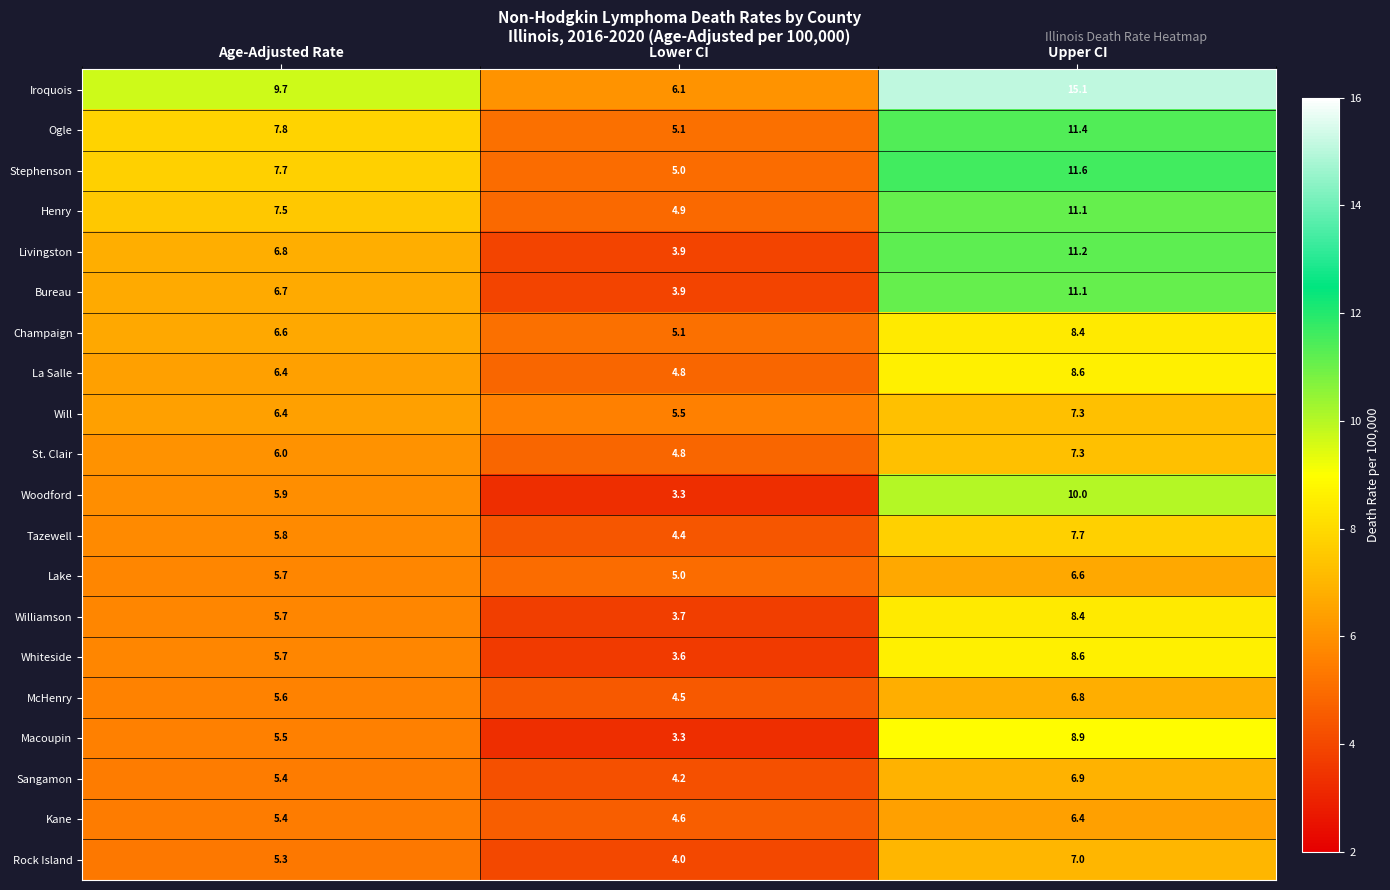

Between Age-Adjusted Rate and Lower CI, which series saw the biggest shift?

Iroquois